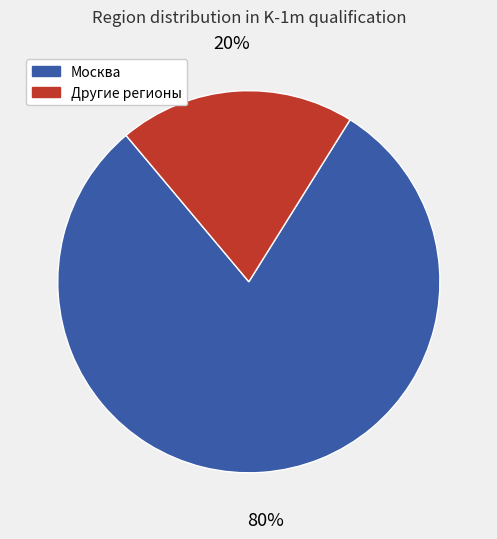

To the nearest percent, what is the difference between the largest and smallest slice percentages?

60%